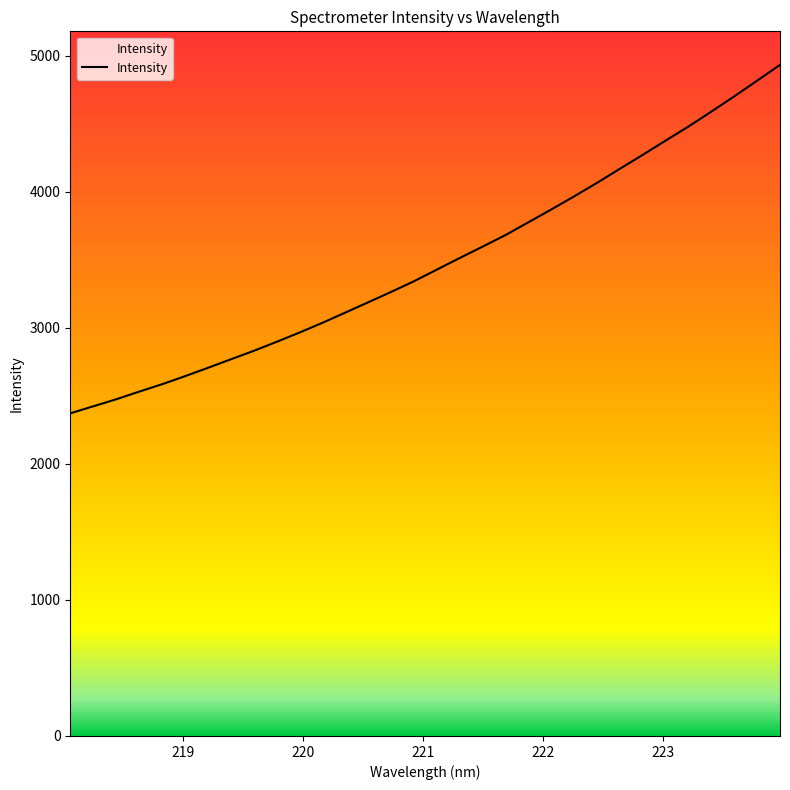

What is the minimum value for Intensity?

2372.3